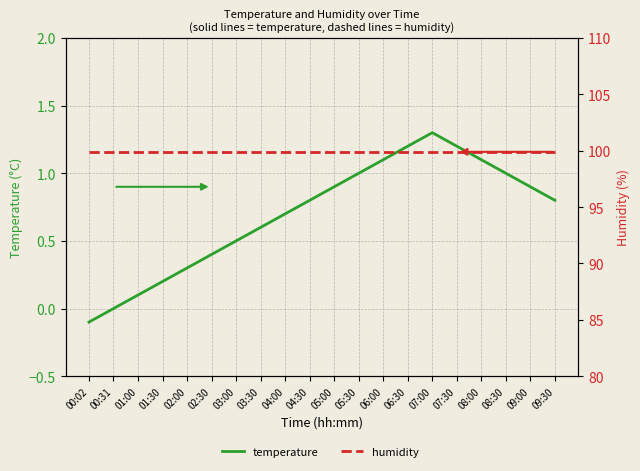

How many categories are shown in the chart?

20